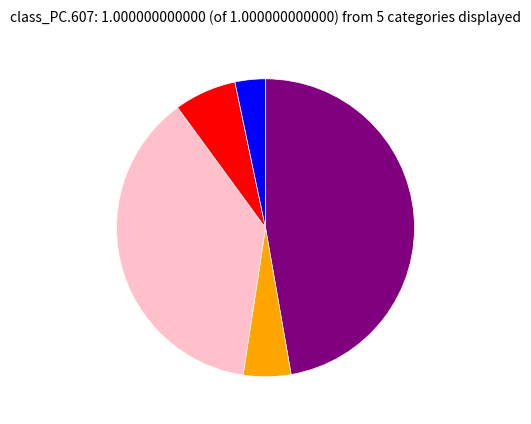

Is there any slice that represents more than half of the pie?

No